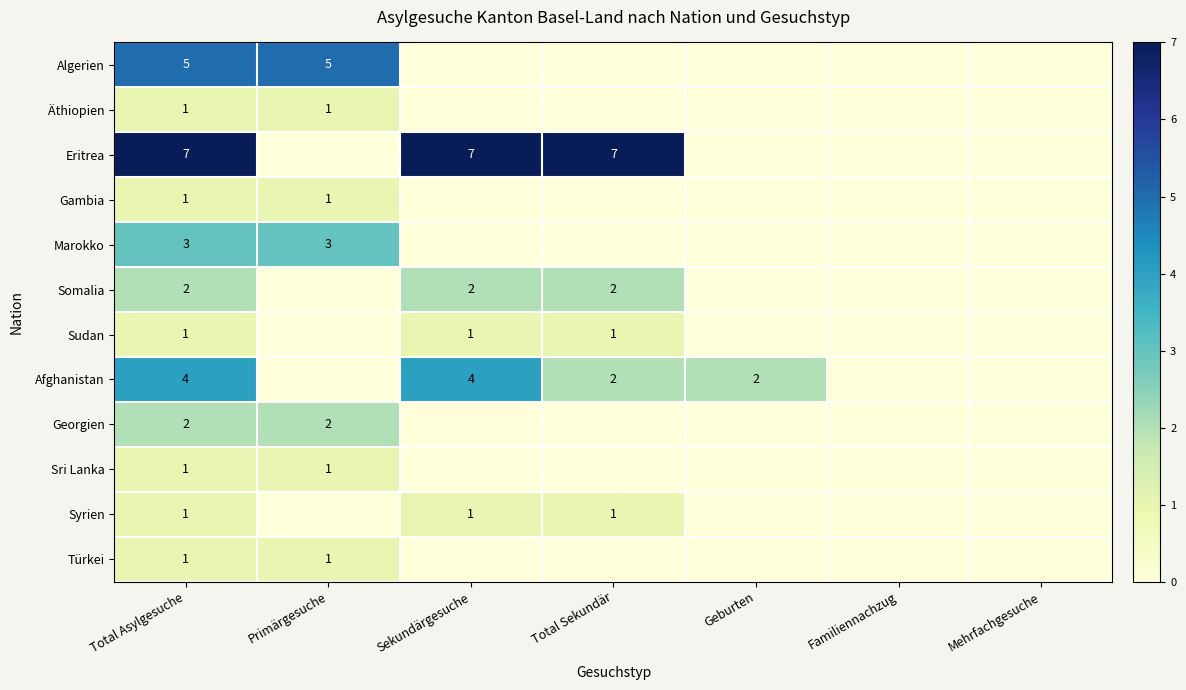

Is it true that Georgien equals 1 at Primärgesuche?

False